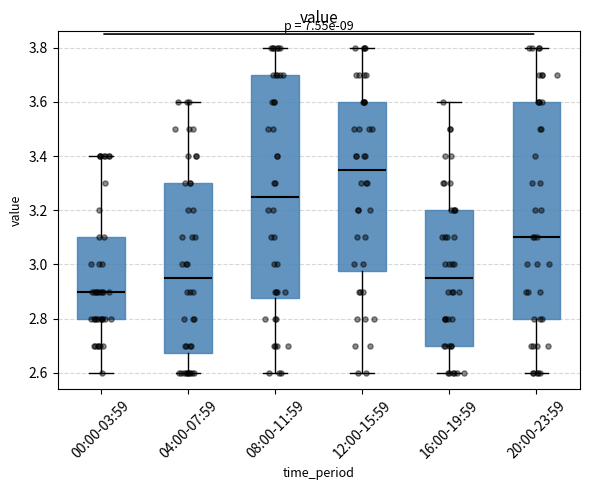

Reading left to right, read every box against the y-axis: the position of its median line, the range the box covers, and the ends of its whiskers. The values are not printed on the chart, so give them approximately, as read against the axis.

00:00-03:59: median 2.90, box 2.80 to 3.10, whiskers 2.60 to 3.40
04:00-07:59: median 2.96, box 2.68 to 3.30, whiskers 2.60 to 3.60
08:00-11:59: median 3.26, box 2.88 to 3.70, whiskers 2.60 to 3.80
12:00-15:59: median 3.36, box 2.98 to 3.60, whiskers 2.60 to 3.80
16:00-19:59: median 2.96, box 2.70 to 3.20, whiskers 2.60 to 3.60
20:00-23:59: median 3.10, box 2.80 to 3.60, whiskers 2.60 to 3.80